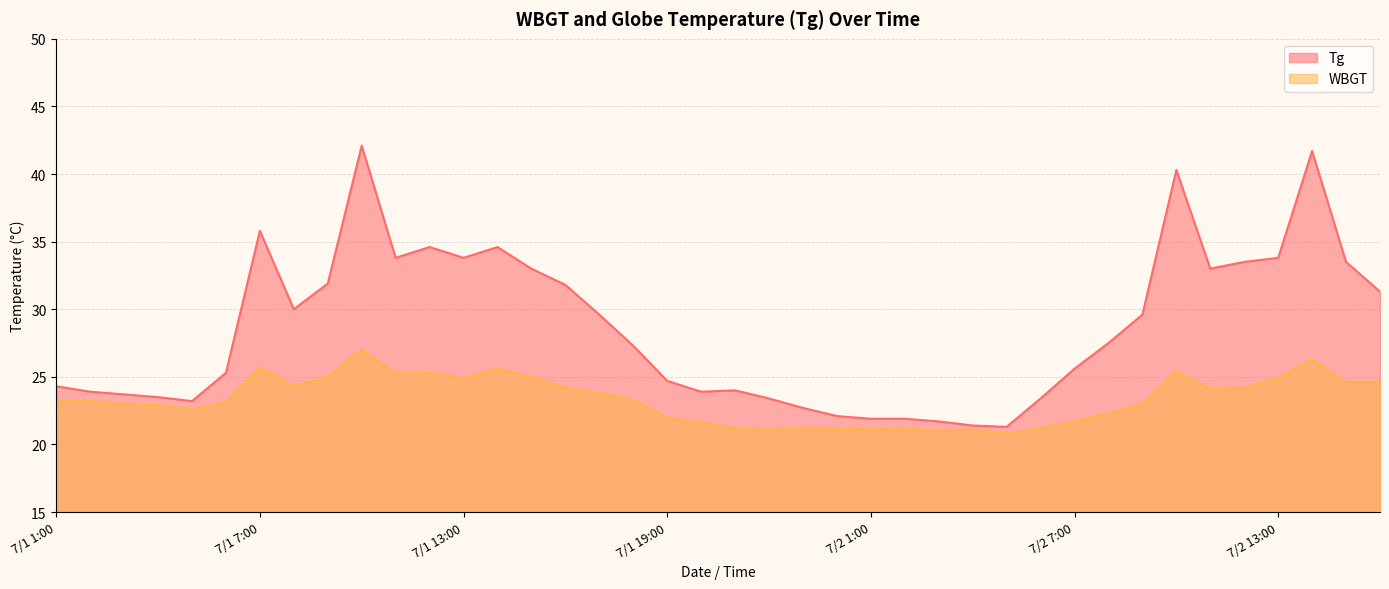

How many values in the WBGT series are below 23?

16